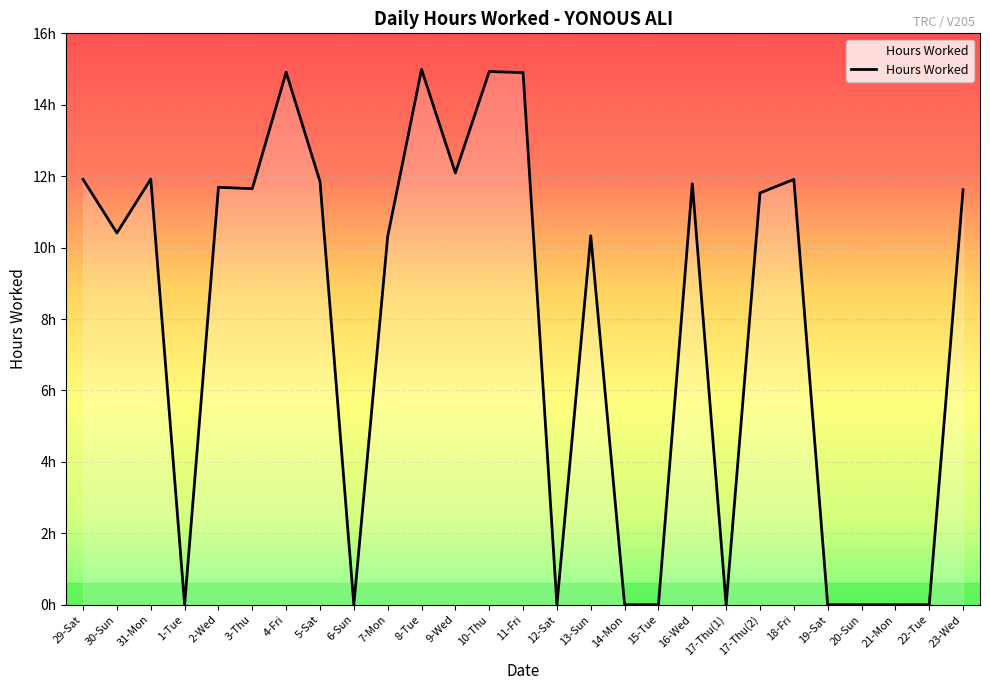

At which category does the chart reach its minimum across all series?

1-Tue